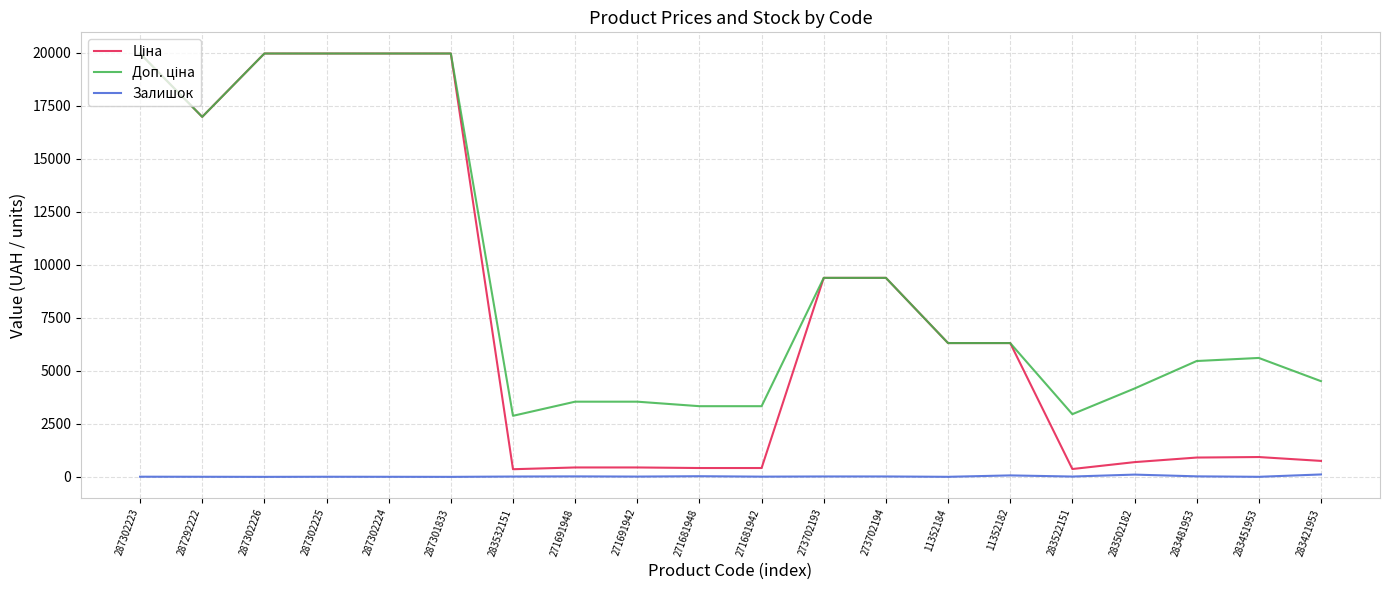

The Залишок series shows 2.0 at 283451953. True or false?

True